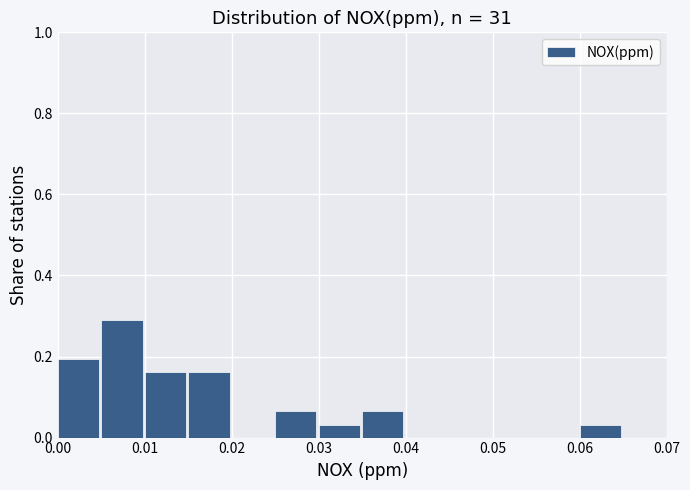

What is the height of the bar covering 0.060 to 0.065 on the x-axis? The values are not printed on the chart, so give them approximately, as read against the axis.

0.04